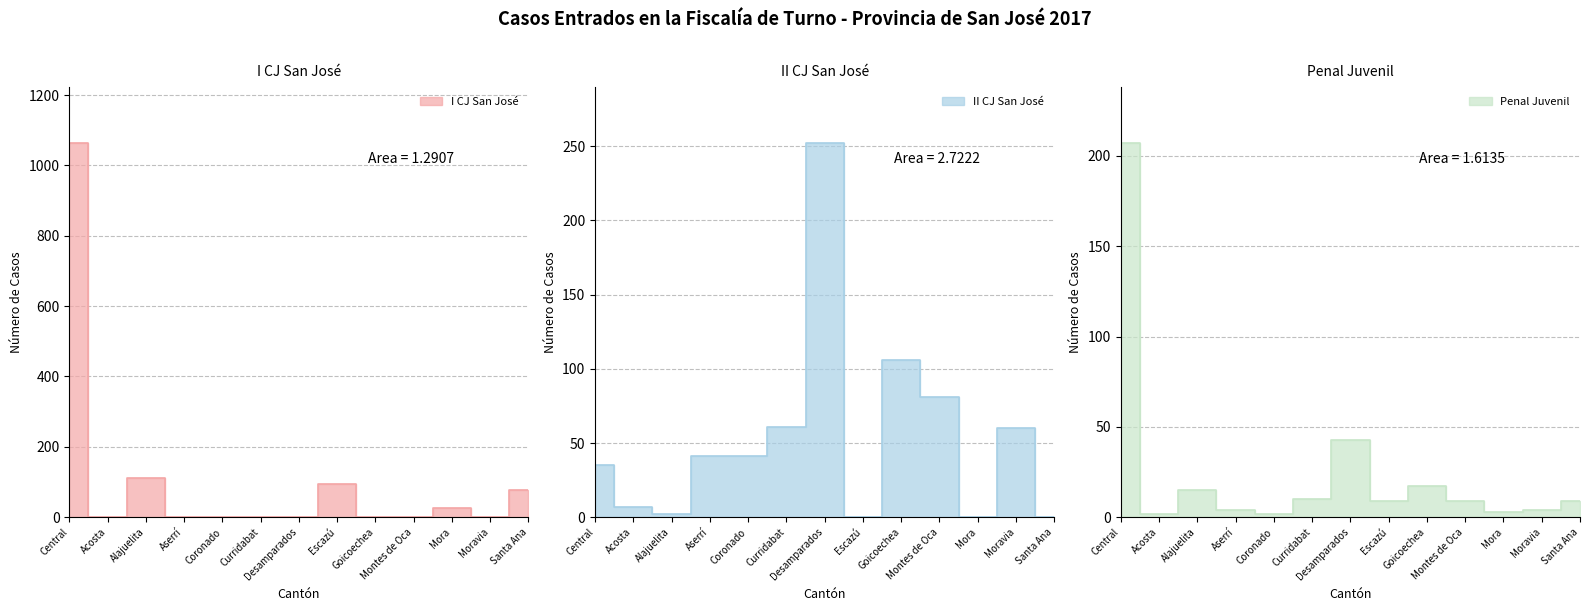

What is the sum of the II CJ San José values at Mora and Central?

35